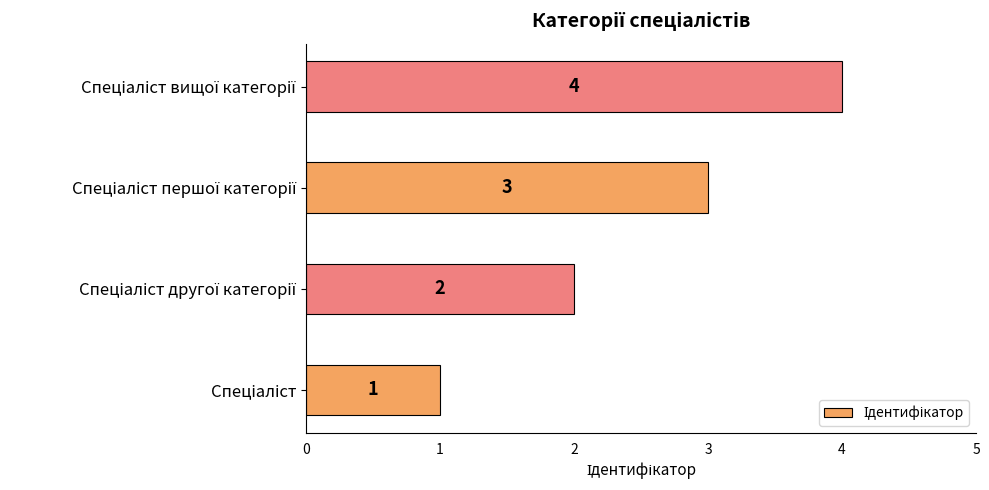

How many data points does each series have?

4